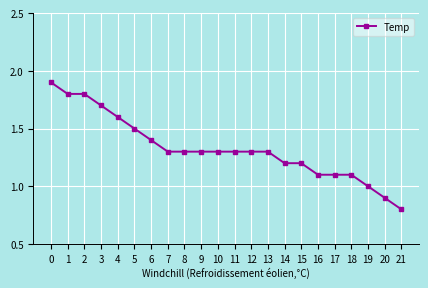

At which label is the value closest to 1?

19